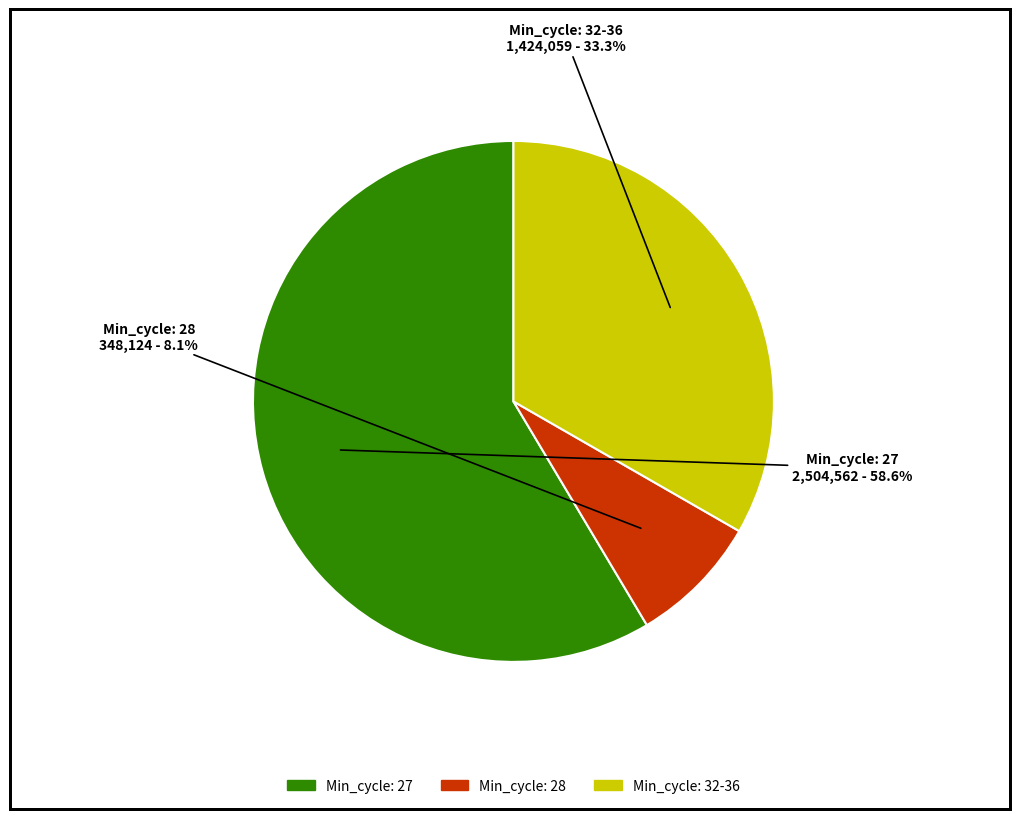

How many slices are in this pie chart?

3